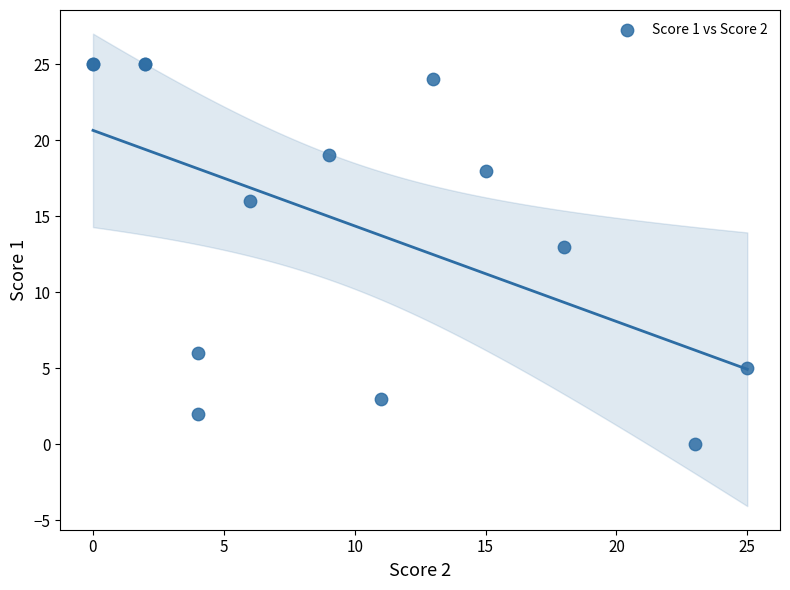

What Y value in the scatter plot is closest to 12?

13